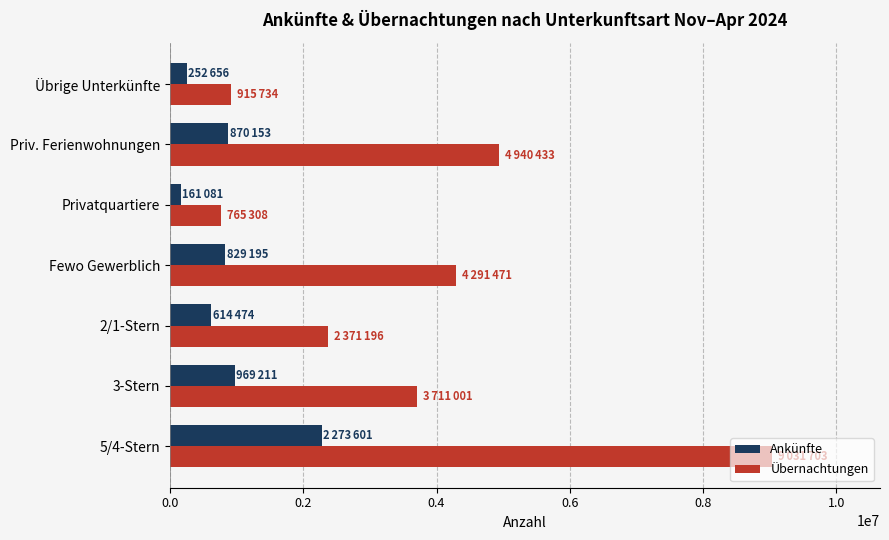

What is the spread (max minus min) of values at Übrige Unterkünfte?

663078